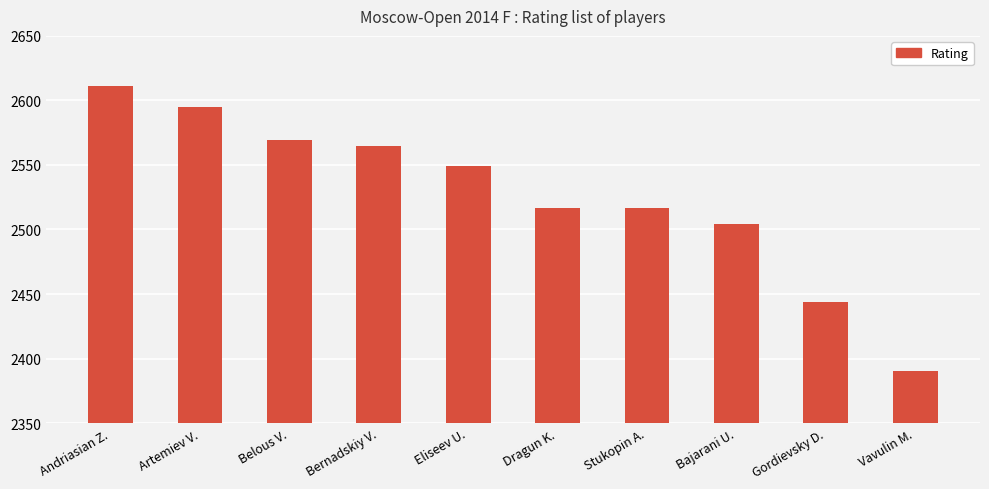

What is the average value?

2526